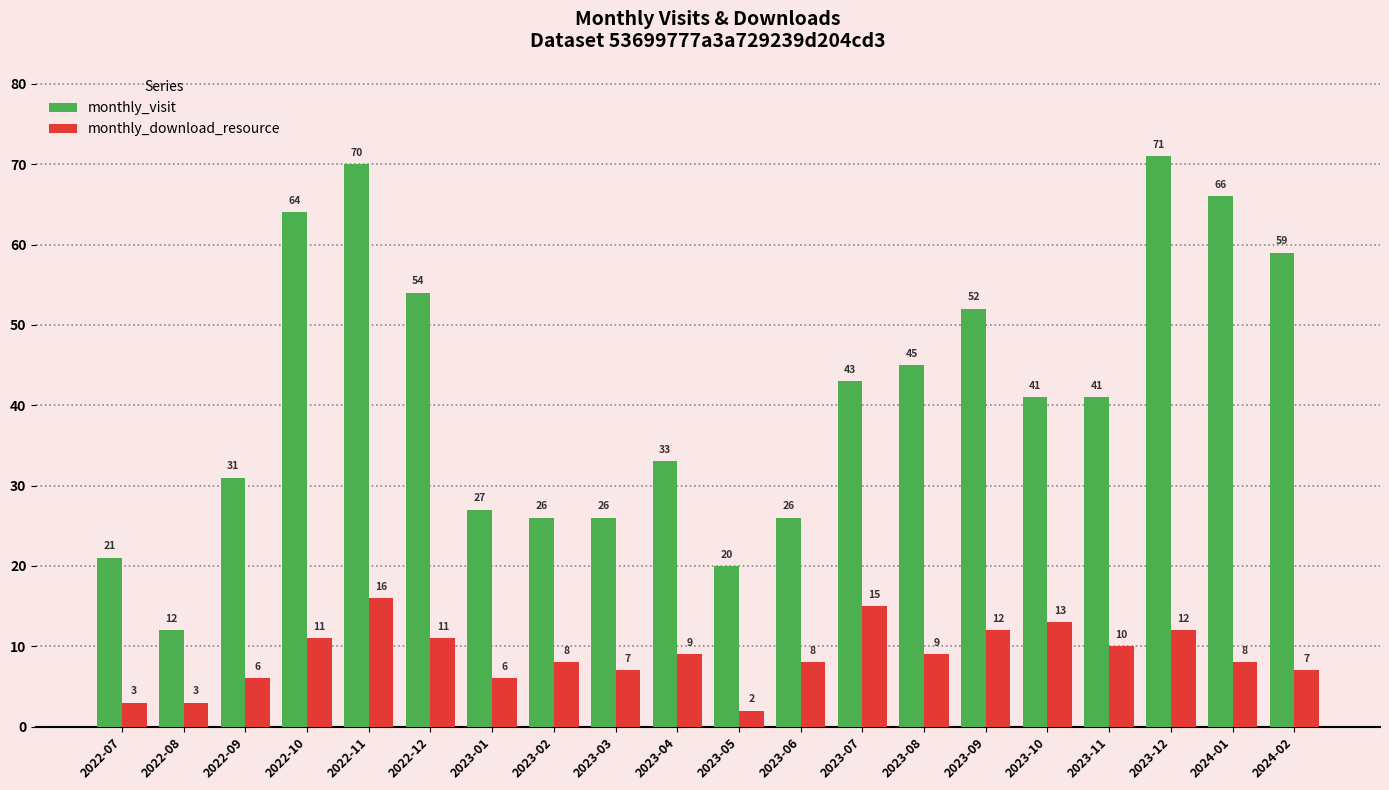

What is the maximum value shown in the chart?

71